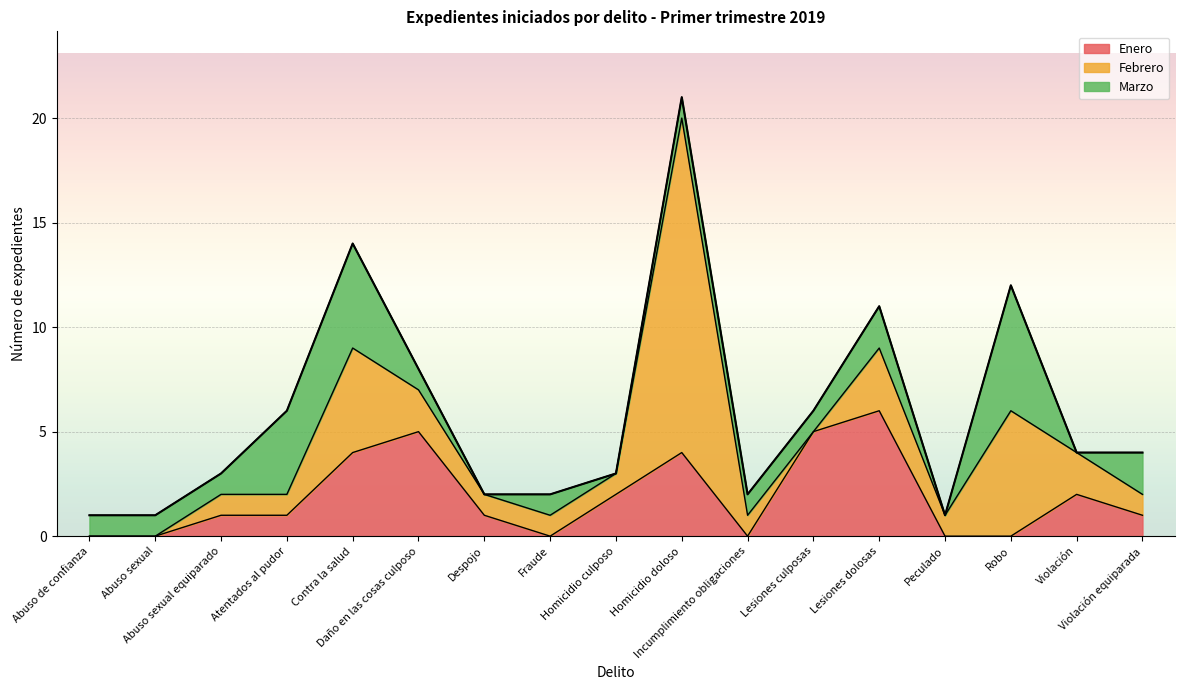

Count the Marzo values in the range 1 to 2.

10